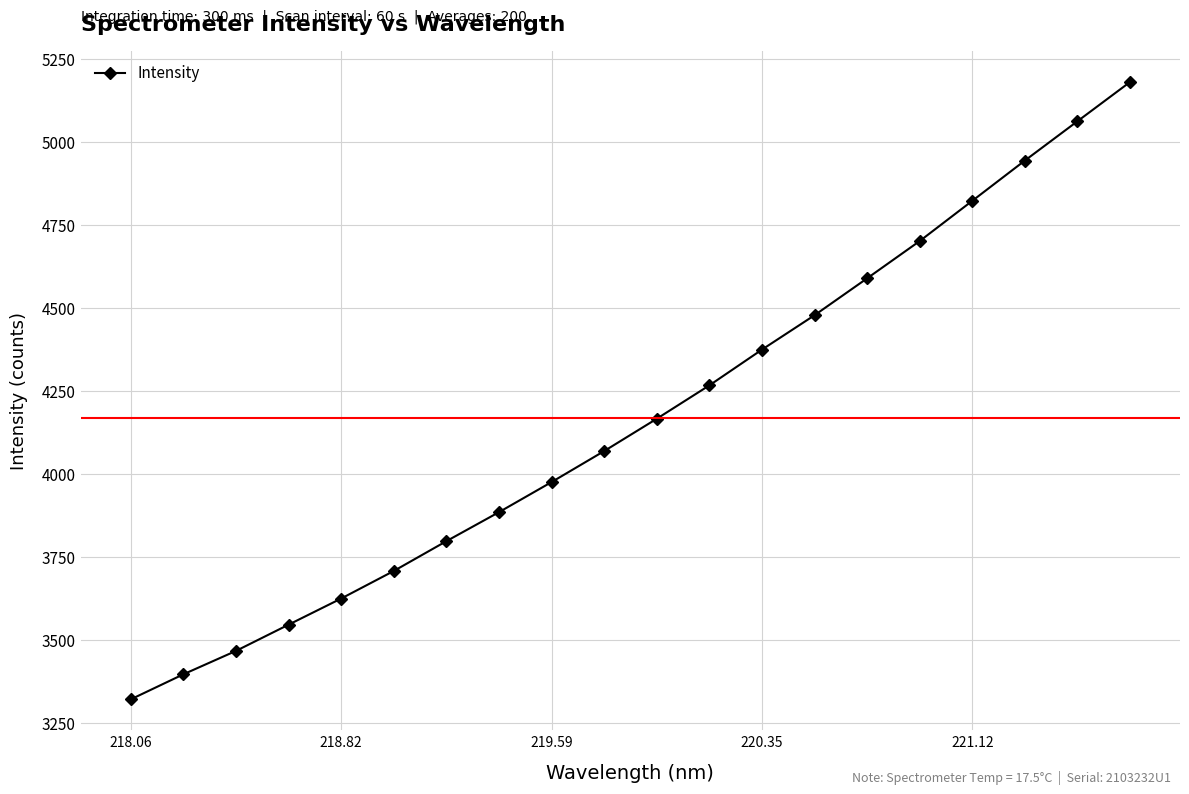

What is the value of the 17th point from the left?

4823.2